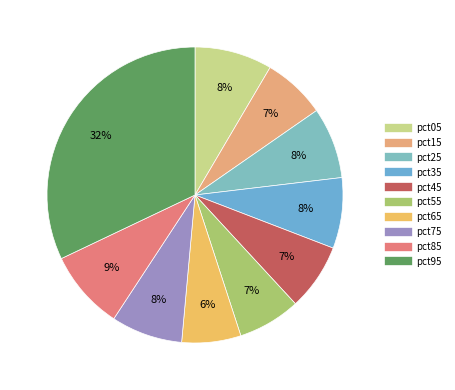

What percentage is the pct95 slice, to the nearest percent?

32%